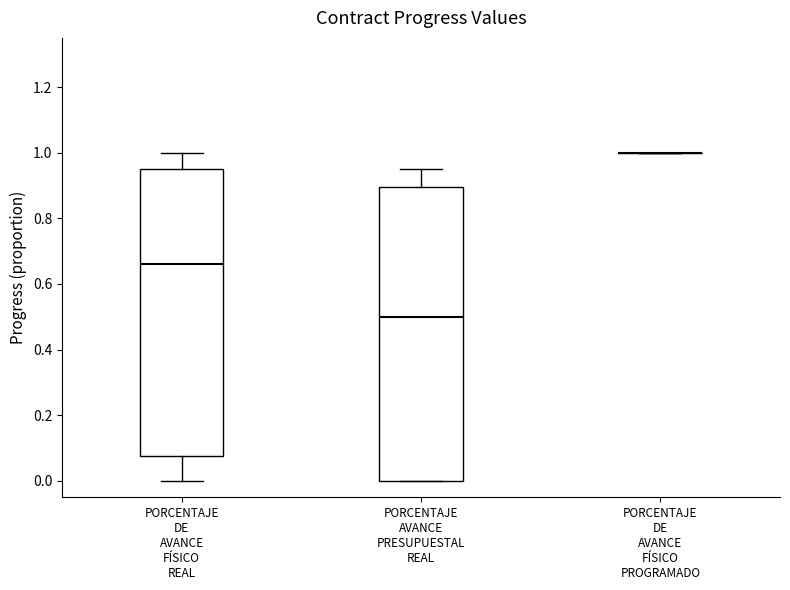

Comparing the boxes themselves (not the whiskers), which one is the tallest?

PORCENTAJE AVANCE PRESUPUESTAL REAL